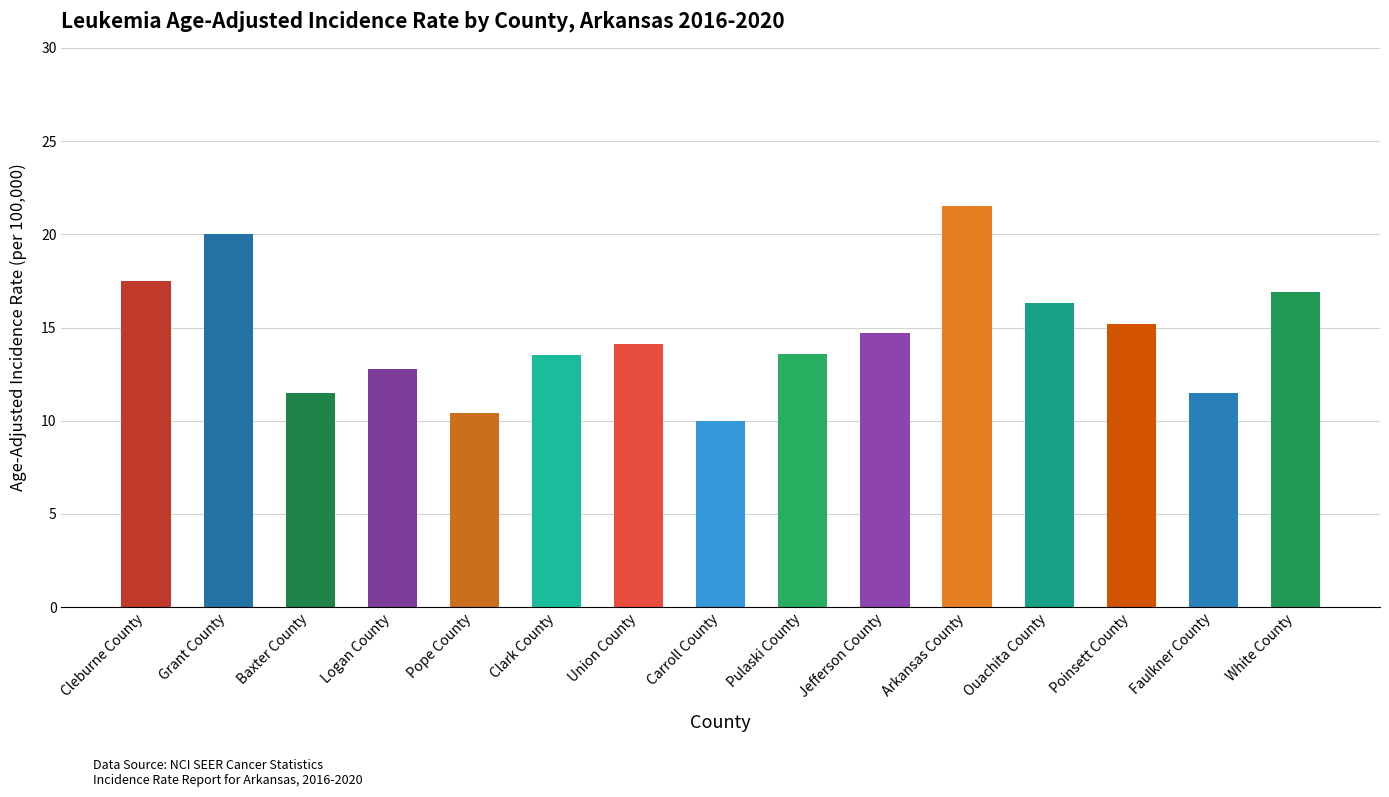

What is the label of the 5th bar from the left?

Pope County